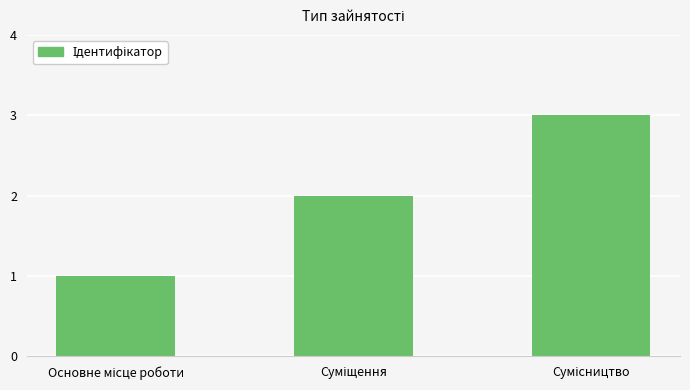

What is the sum of all values?

6